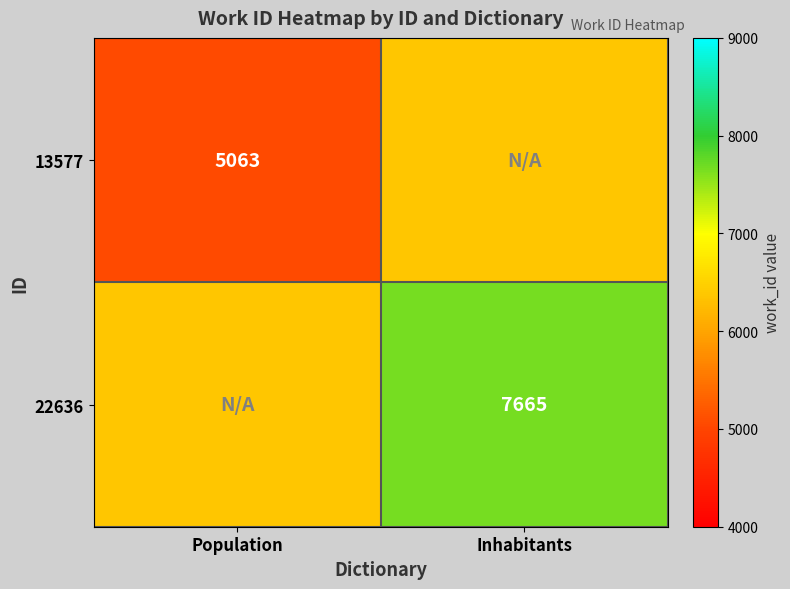

Is it true that 22636 equals 7665 at Inhabitants?

True